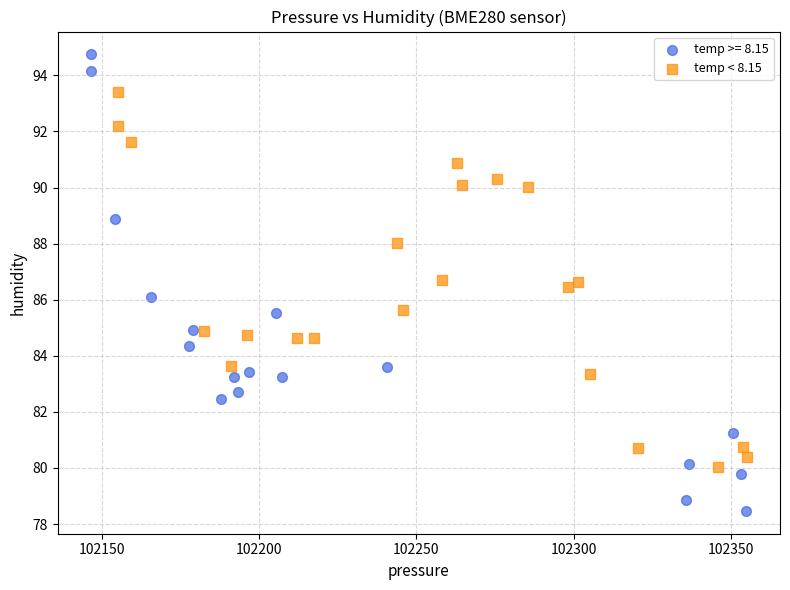

Which series contains the highest Y value?

temp >= 8.15